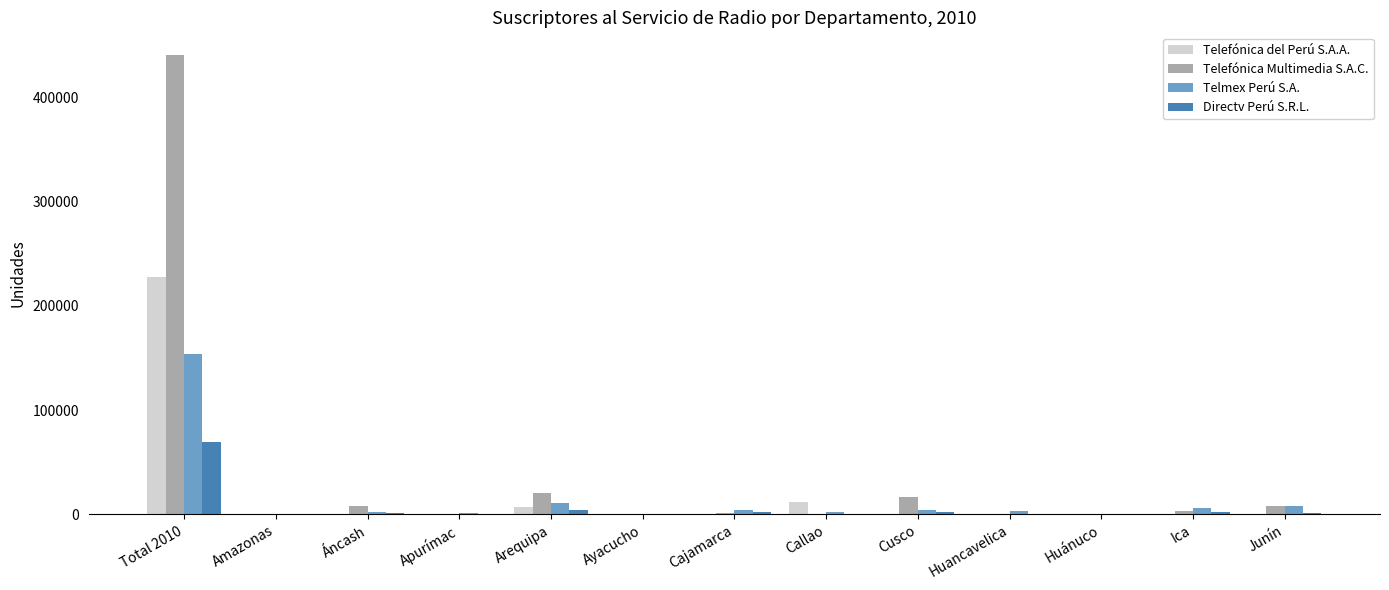

Does the chart contain stacked bars?

No